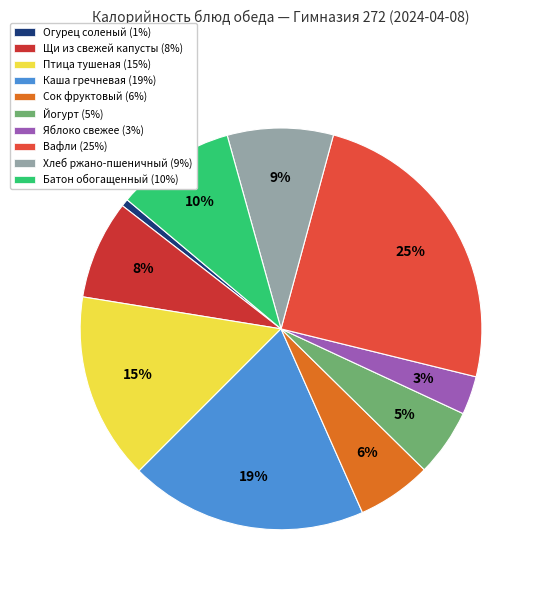

What is the smallest slice in the pie chart?

Огурец соленый